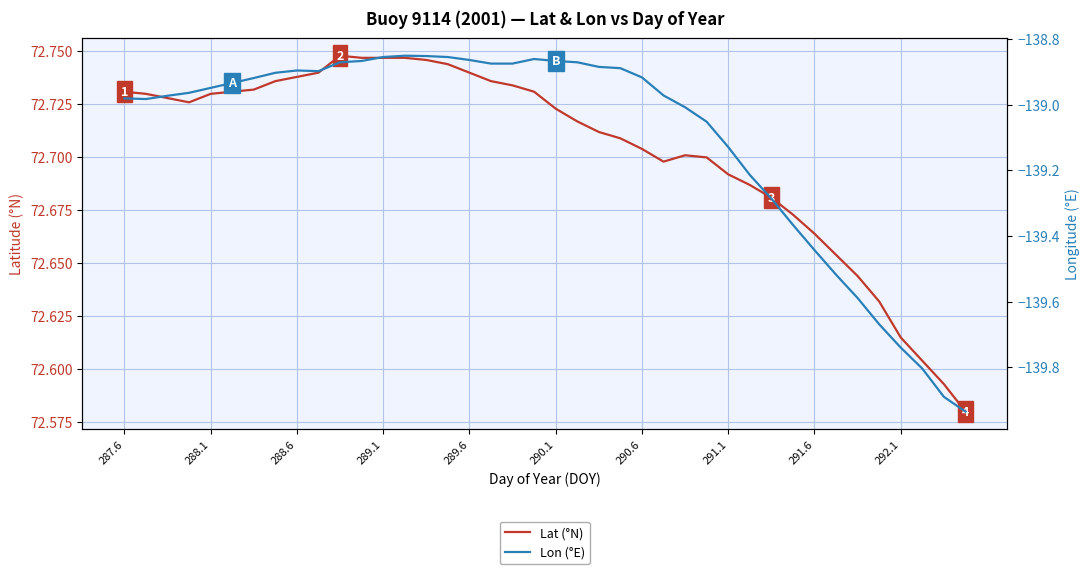

How many interior local valleys does the Lon (°E) series have?

2